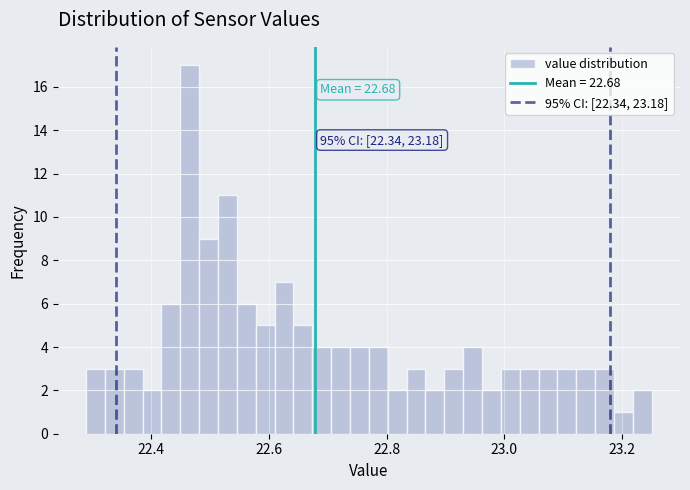

Around what value on the x-axis is the tallest bar? Give the approximate position of its centre, as read against the axis.

22.46